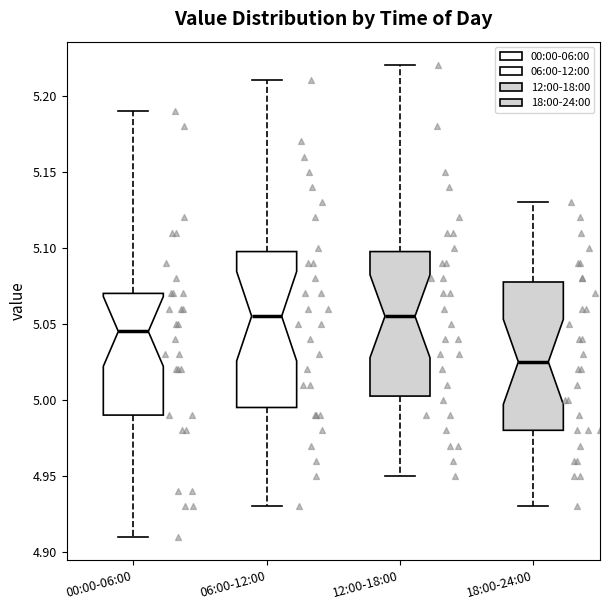

Which box's median line is the lowest?

18:00-24:00